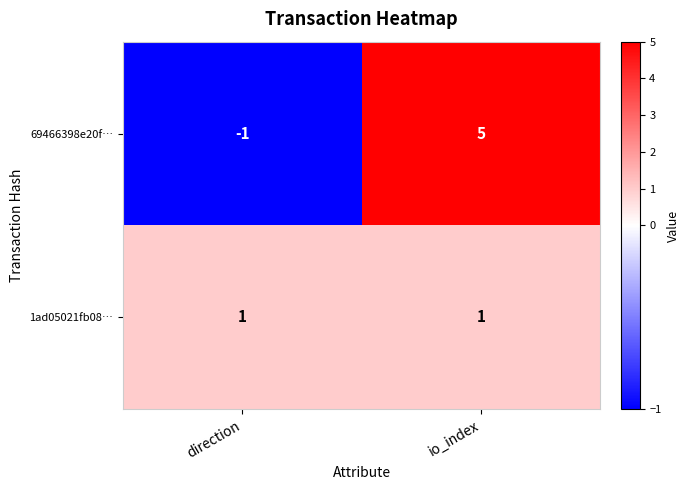

At which category is the sum across all series the highest?

io_index